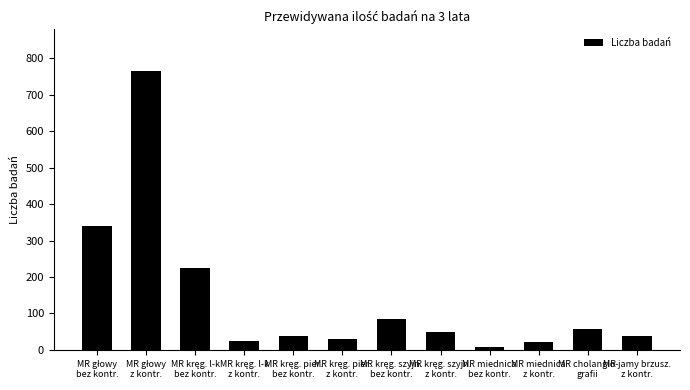

What is the maximum value shown in the chart?

765